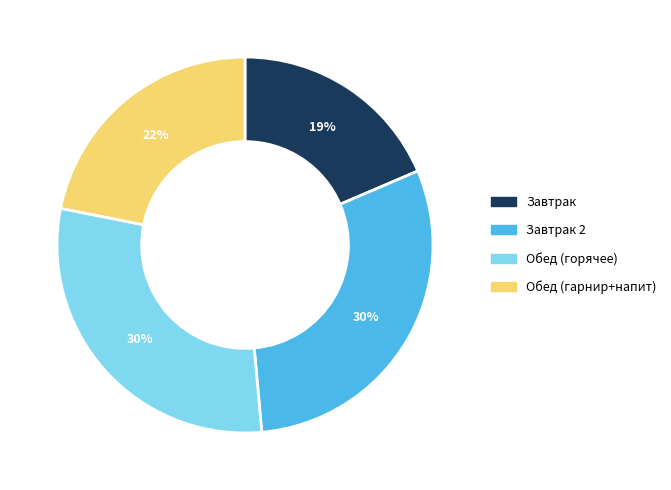

Count the number of slices in the pie.

4